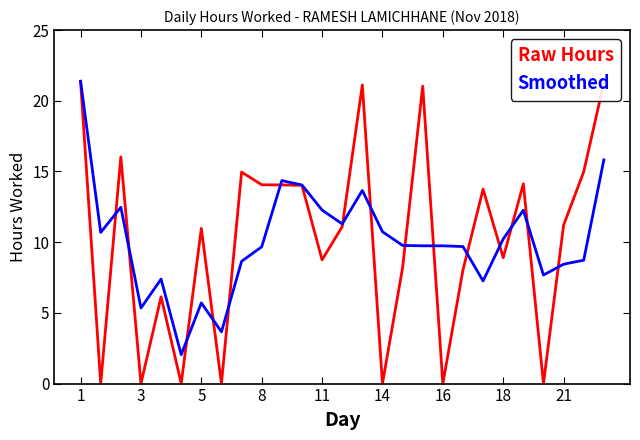

What is the maximum value shown in the chart?

21.4